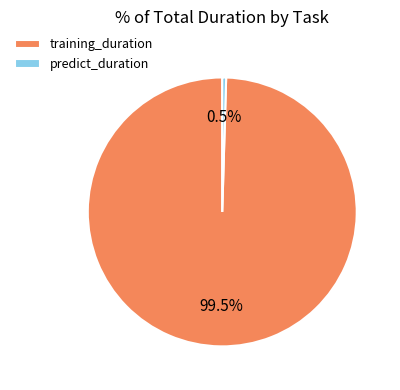

To the nearest percent, what portion does training_duration represent?

100%